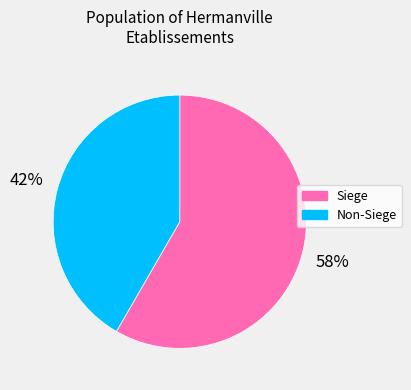

To the nearest percent, what is the average slice percentage?

50%